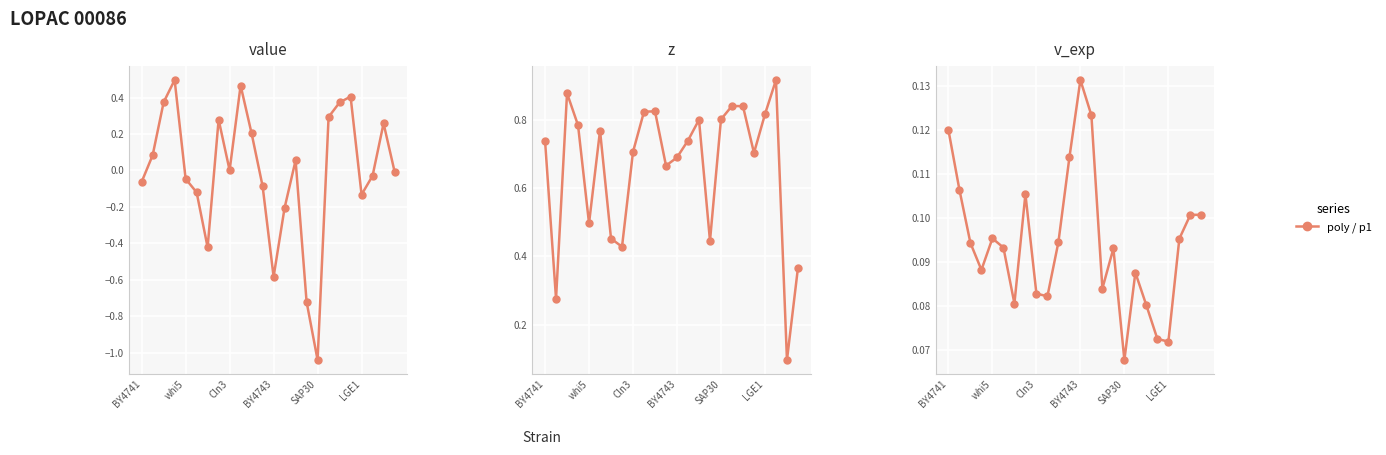

Which category has the highest value across all series?

21